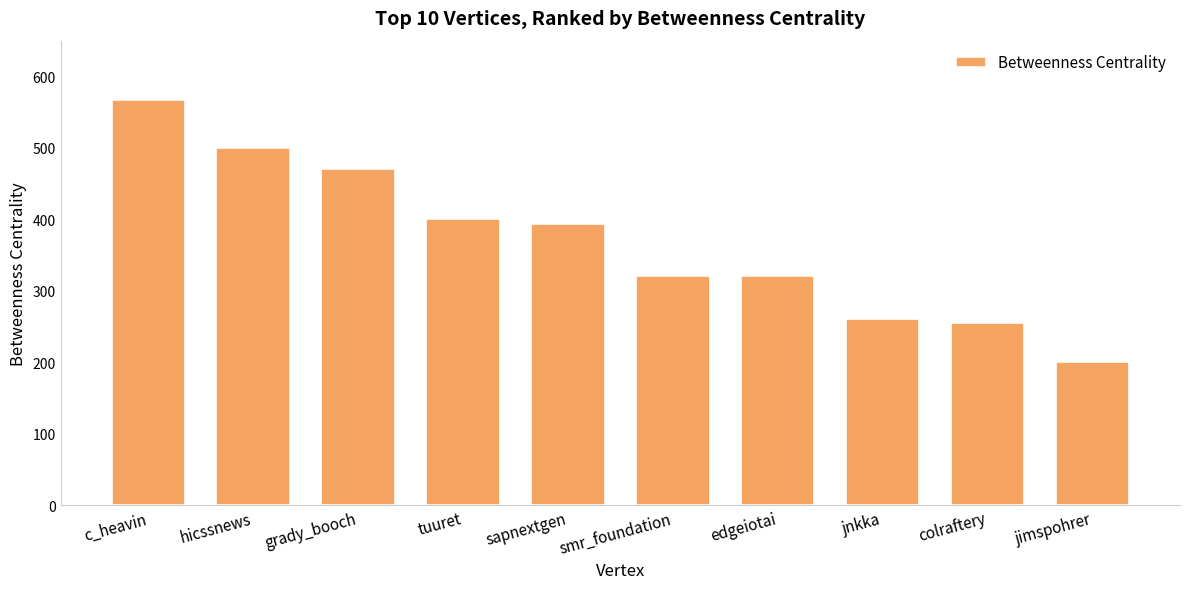

Where does the data first go above 393?

c_heavin